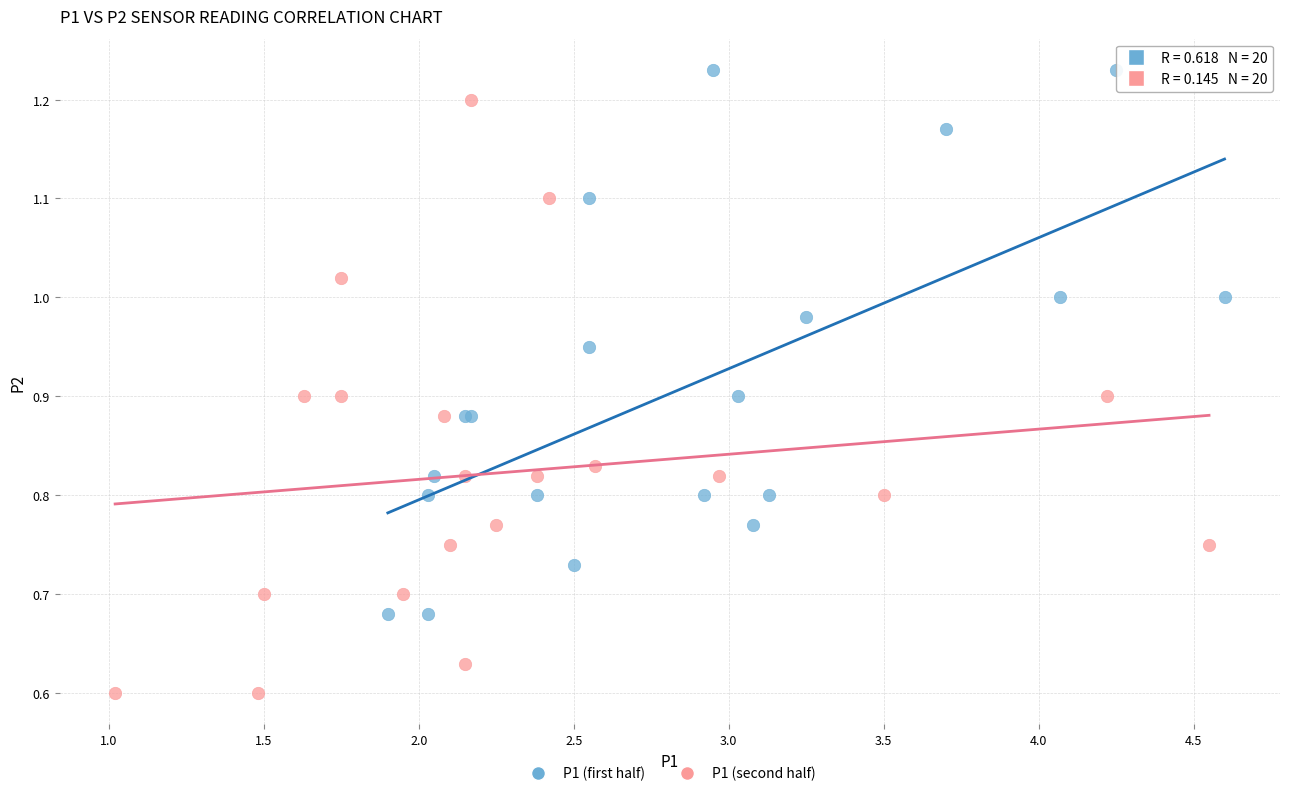

Which series reaches the maximum Y coordinate?

P1 (first half)